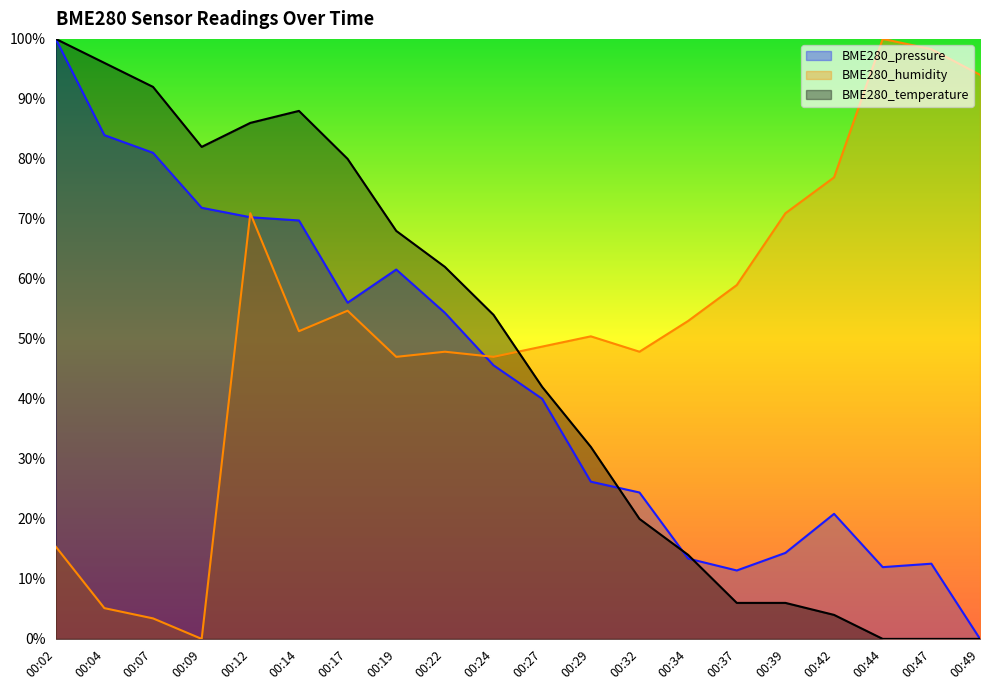

Where is BME280_temperature nearest to the value 50?

00:24